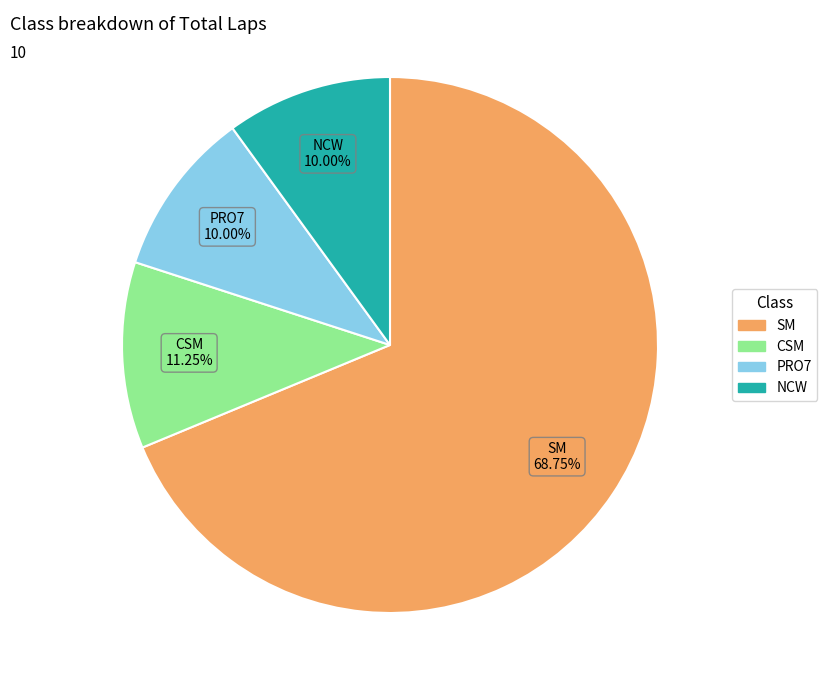

Is there any slice that represents more than half of the pie?

Yes